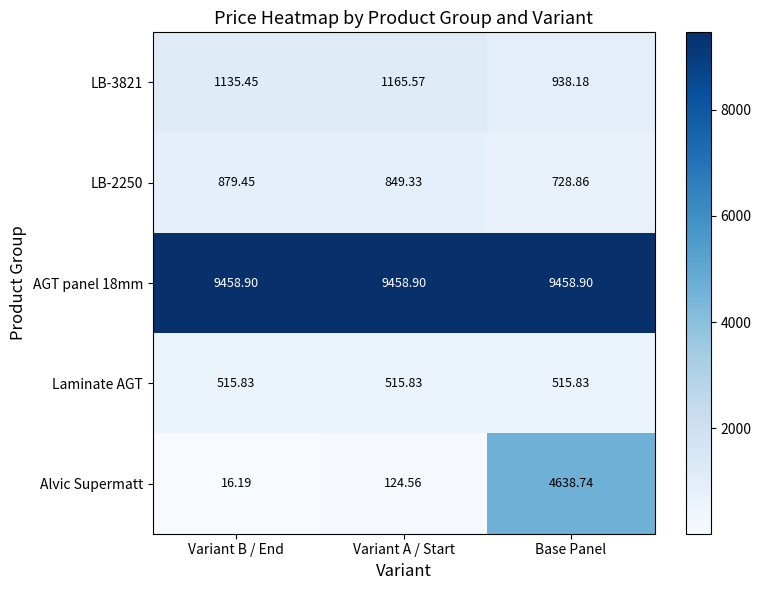

Is the value of AGT panel 18mm at Variant B / End greater than the value of Alvic Supermatt at Variant B / End?

Yes